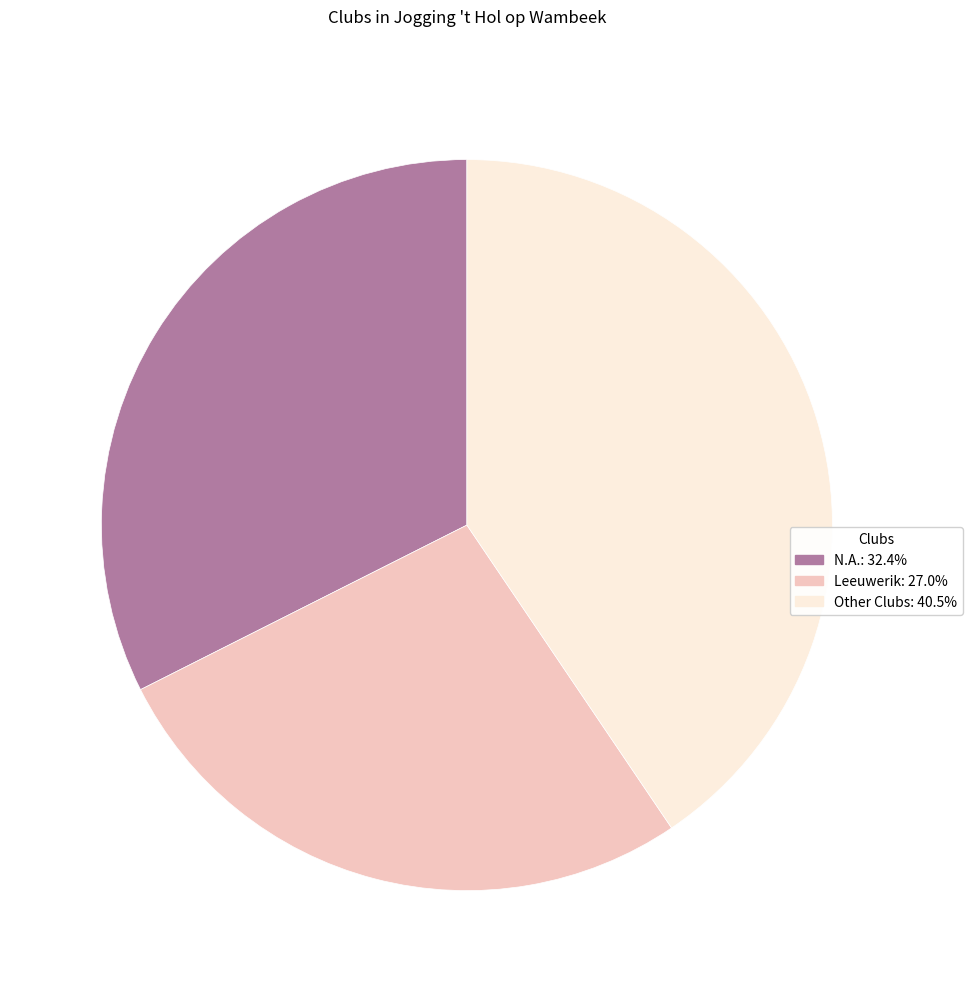

Is there a majority slice in this chart?

No